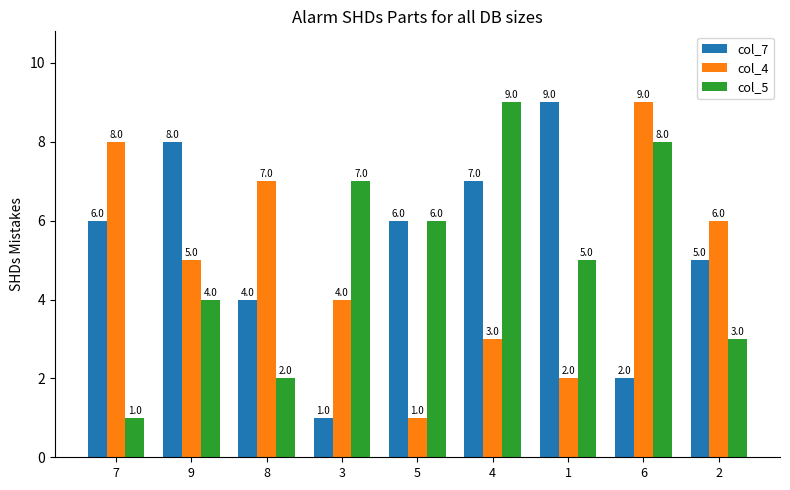

Which series has the largest total across all categories?

col_7